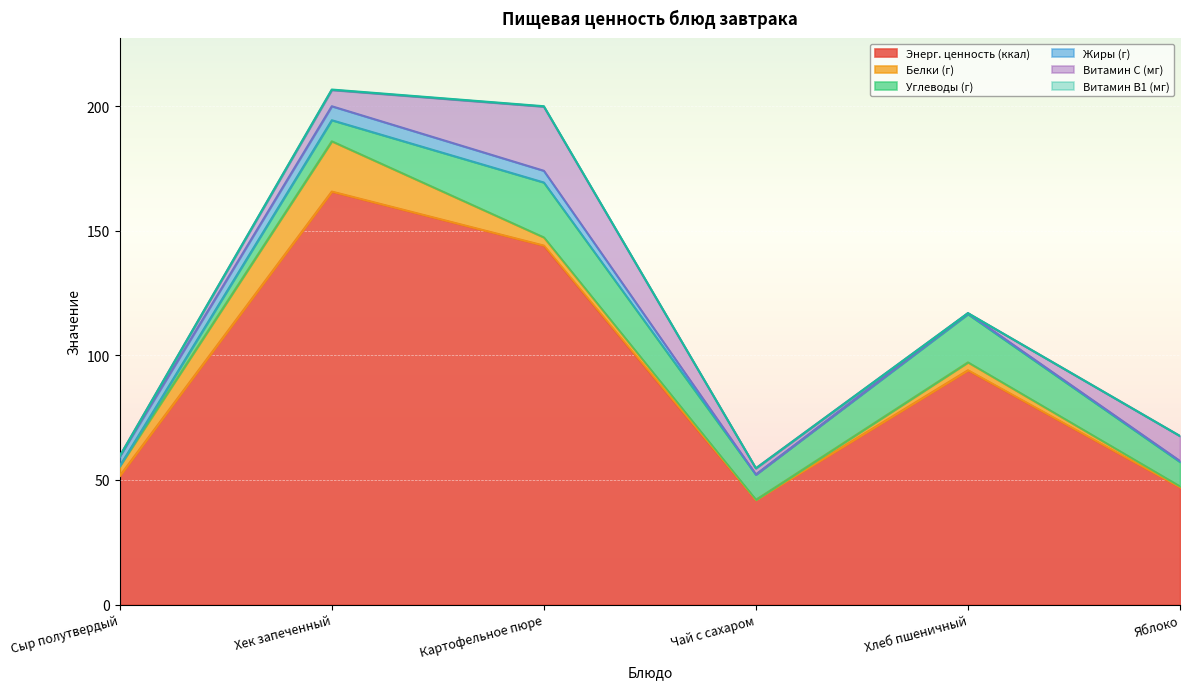

How many series are shown in this chart?

6